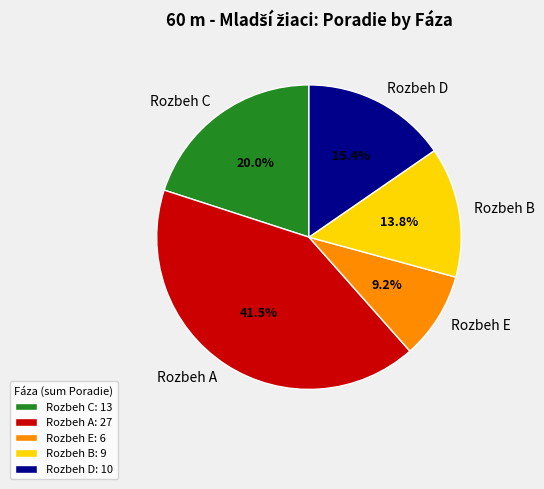

To the nearest percent, what portion does Rozbeh C represent?

20%